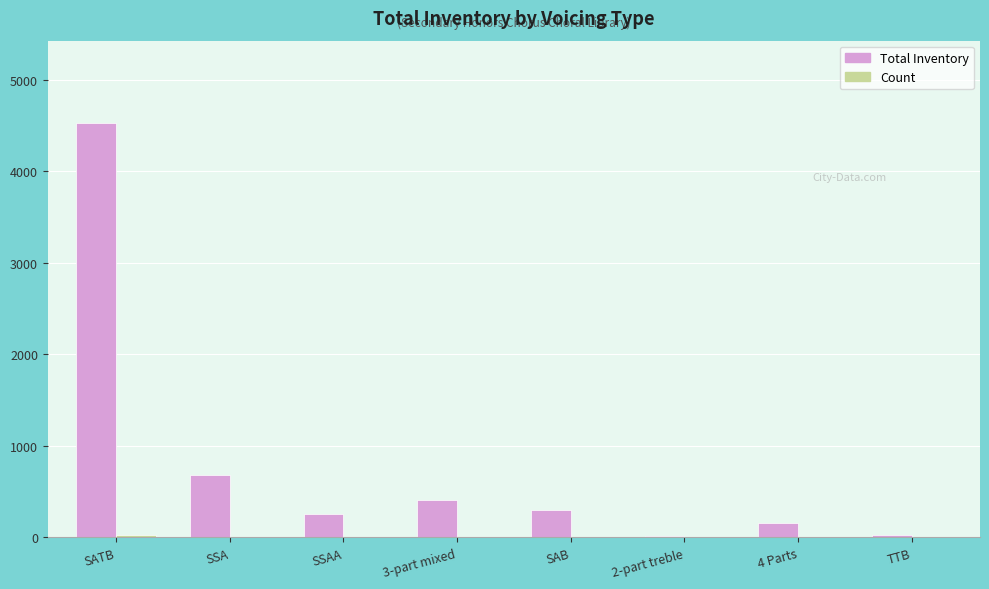

Which series changed the most between SSA and 2-part treble?

Total Inventory